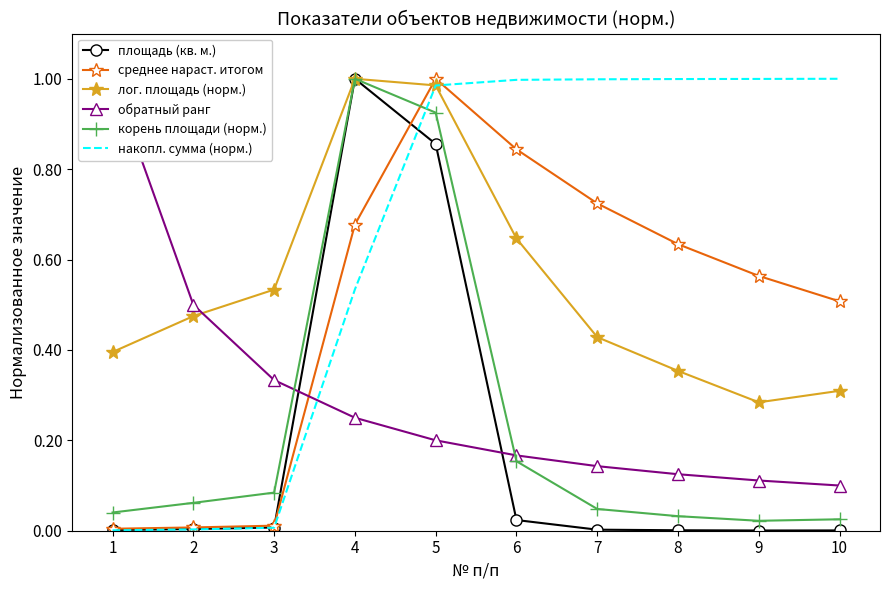

The площадь (кв. м.) series shows 0.0 at 8. True or false?

True